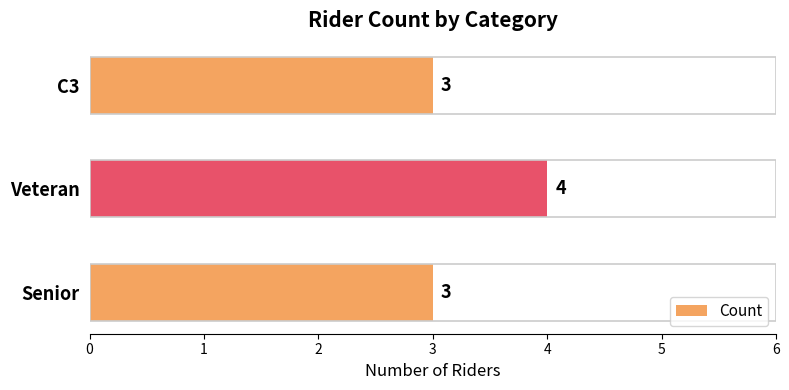

How many data points are above 3?

1